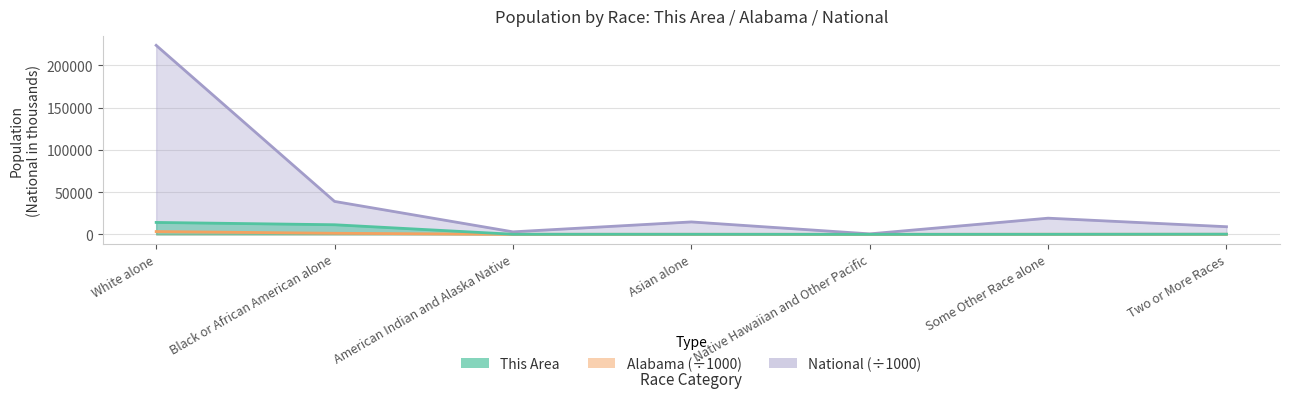

How many lines are shown in the chart?

3